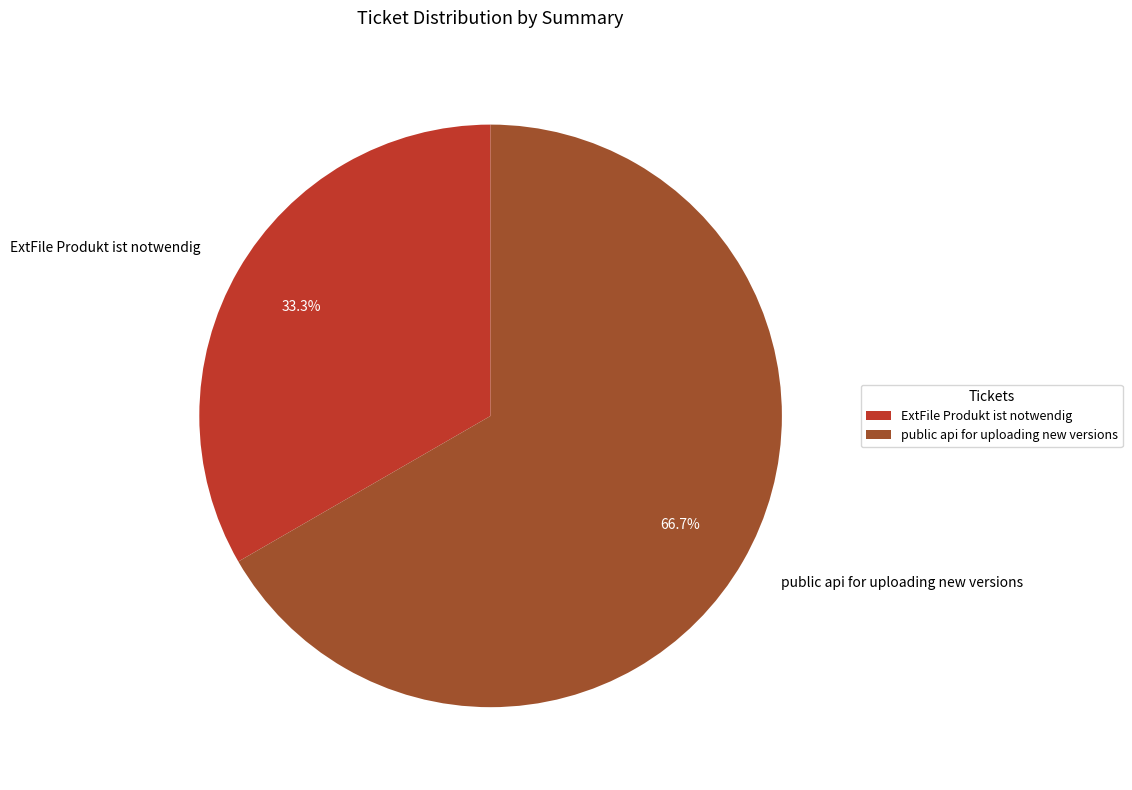

Which slice is the smallest?

ExtFile Produkt ist notwendig